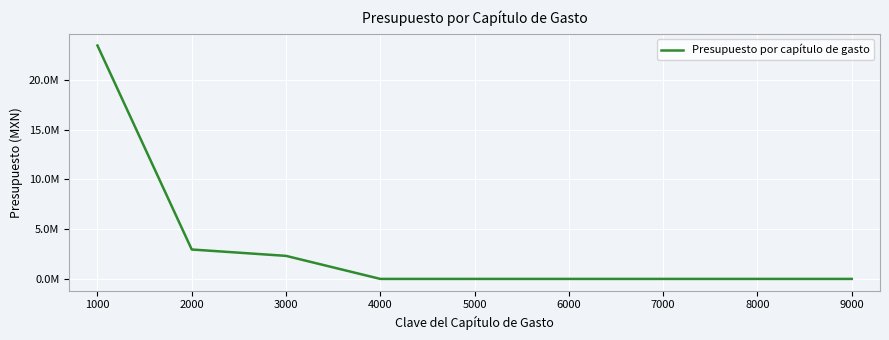

True or false: the data has more than 2 interior local peaks.

False